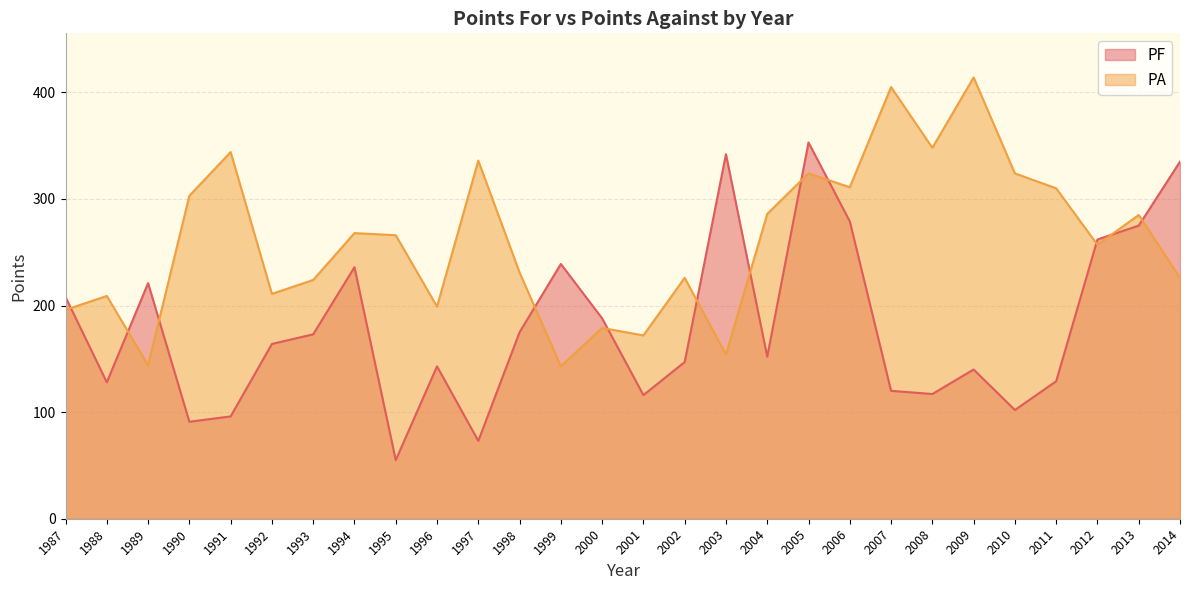

How many values in the PA series are below 266?

14